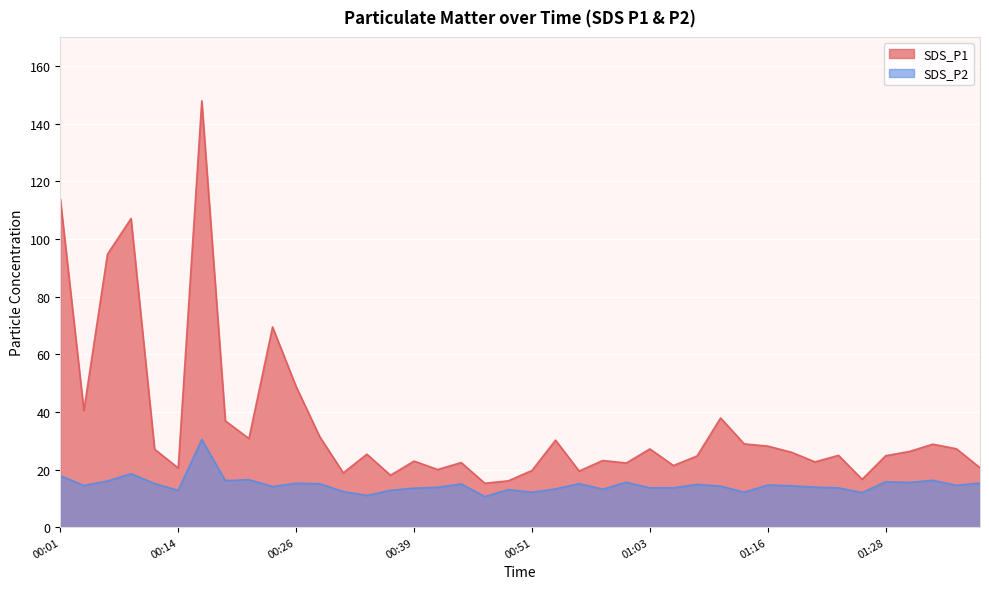

True or false: SDS_P1 has more than 1 interior local peaks.

True